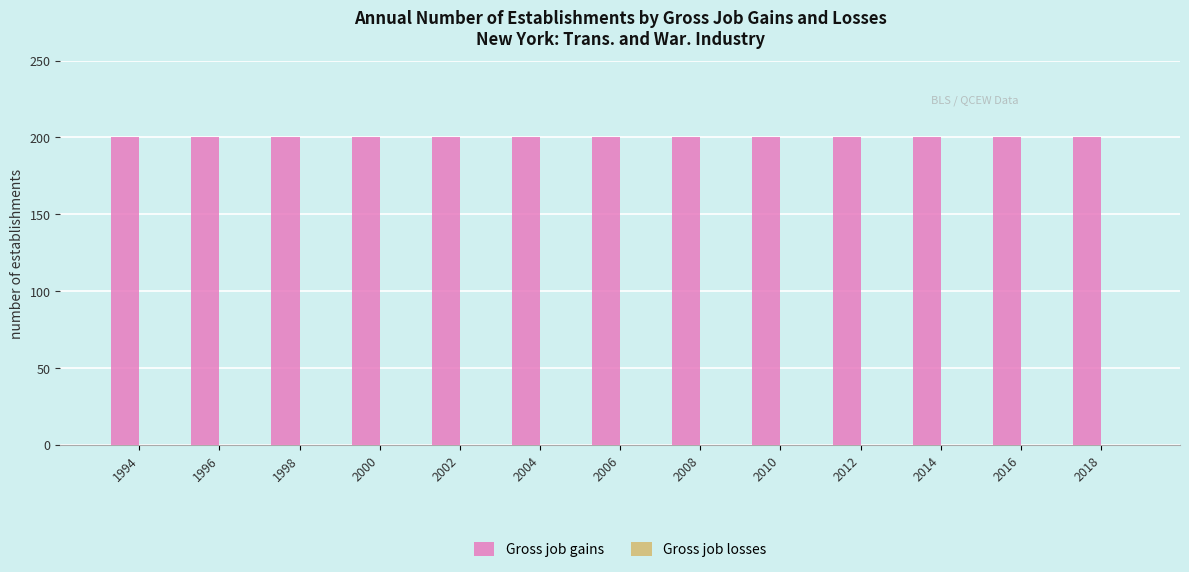

The value of Gross job gains at 2006 is 200. True or false?

True